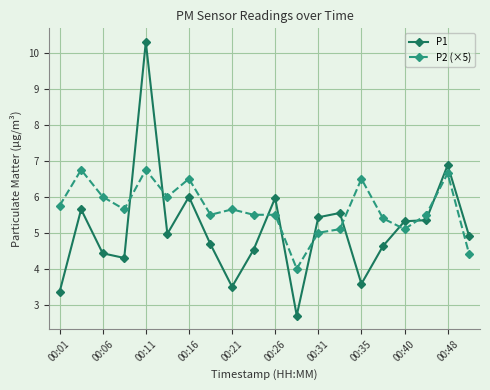

What is the average value of the P2 (×5) series?

5.7